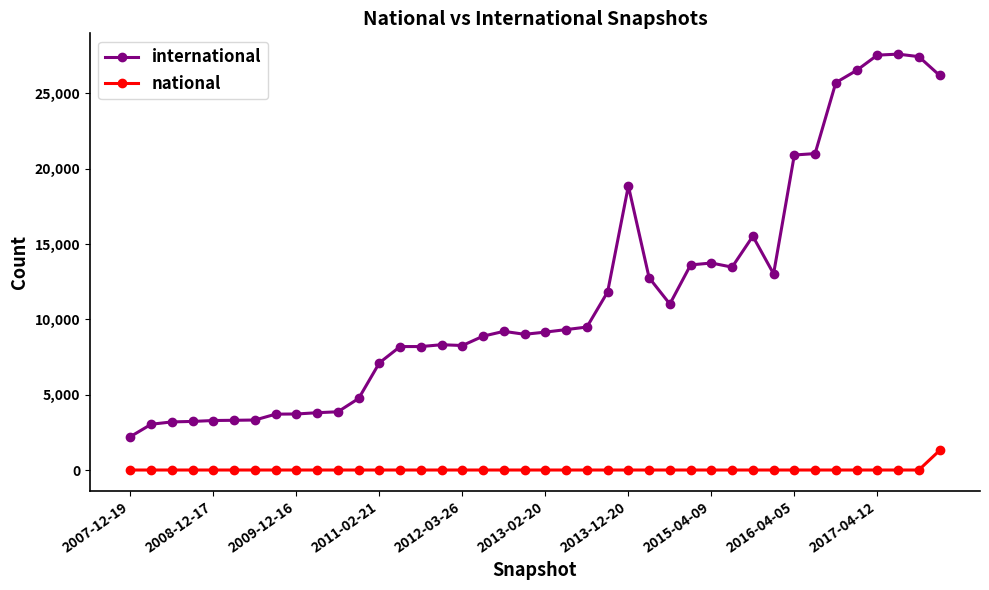

Which series has the largest total across all categories?

international